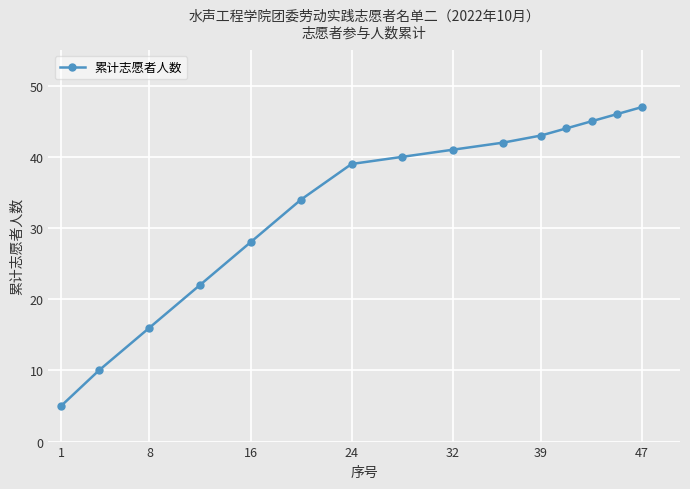

What is the smallest value displayed?

5